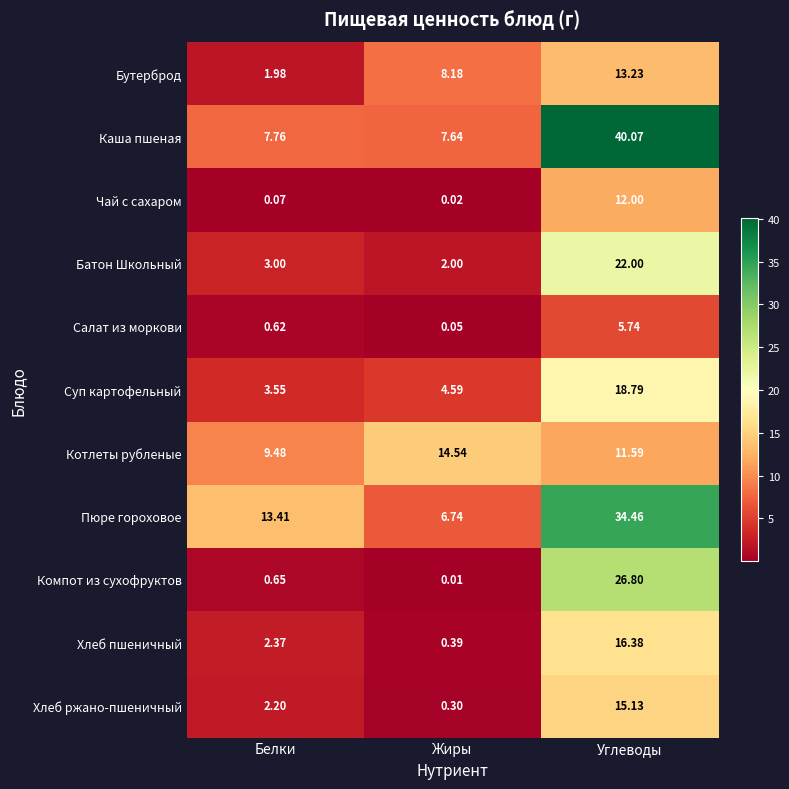

List the series in order of their peak value, lowest first.

Салат из моркови, Чай с сахаром, Бутерброд, Котлеты рубленые, Хлеб ржано-пшеничный, Хлеб пшеничный, Суп картофельный, Батон Школьный, Компот из сухофруктов, Пюре гороховое, Каша пшеная